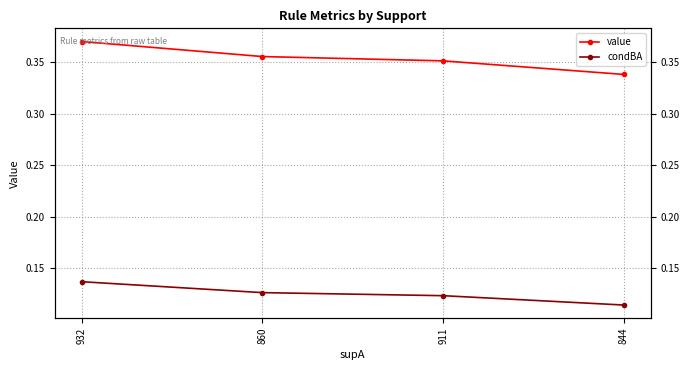

True or false: condBA has more than 1 interior local peaks.

False